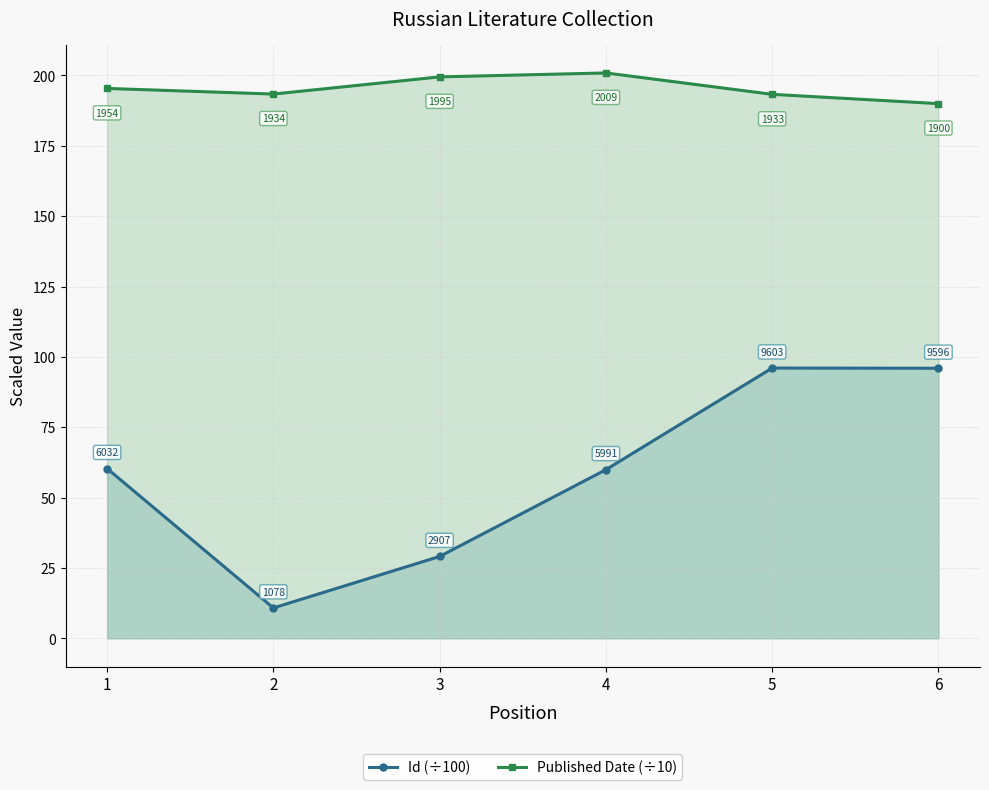

What is the difference between the maximum and minimum values in the Published Date (÷10) series?

10.9